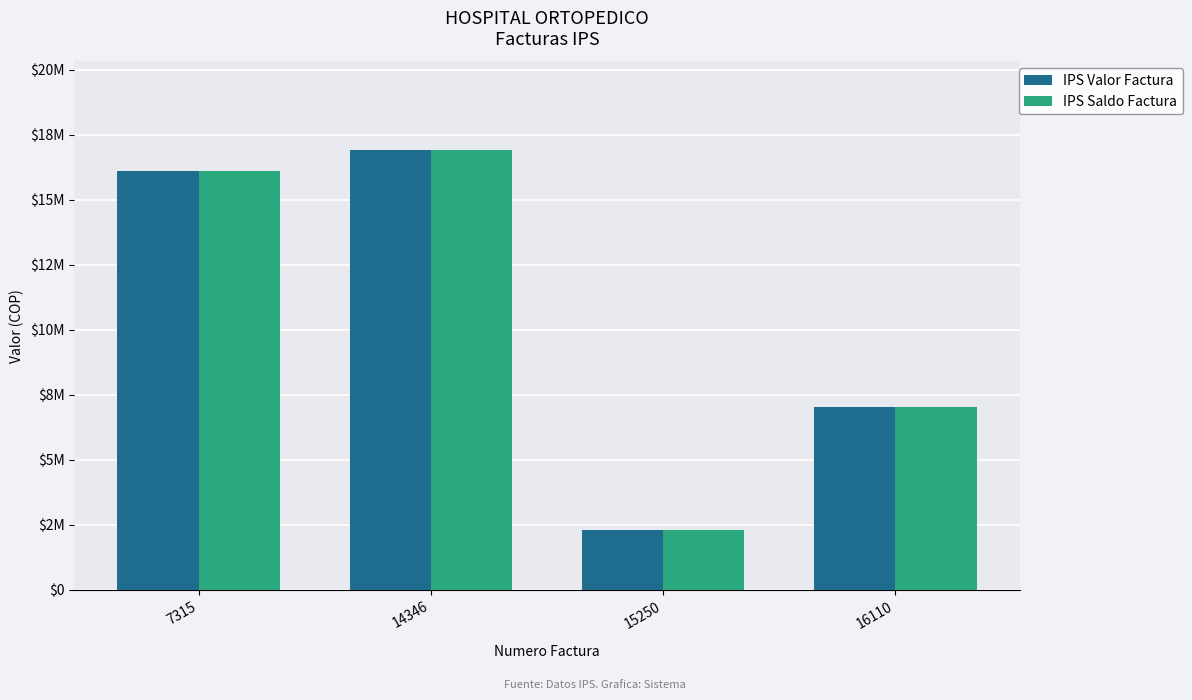

What value does the IPS Saldo Factura series have at 15250, to the nearest 50?

2299850